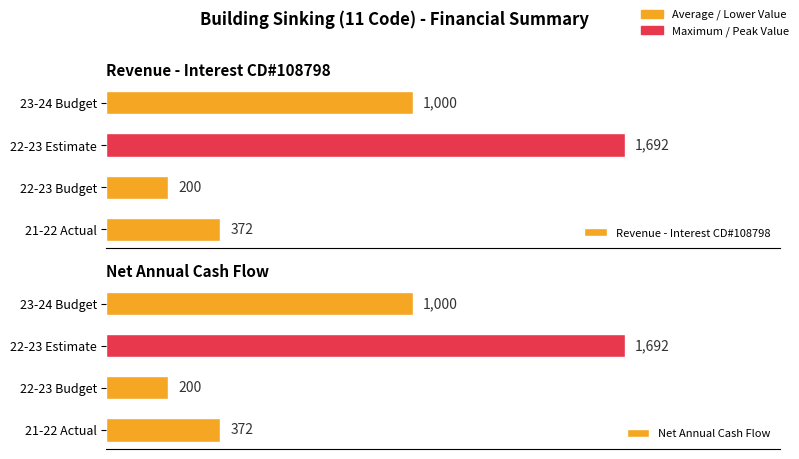

How many Net Annual Cash Flow values are between 372 and 1692?

3